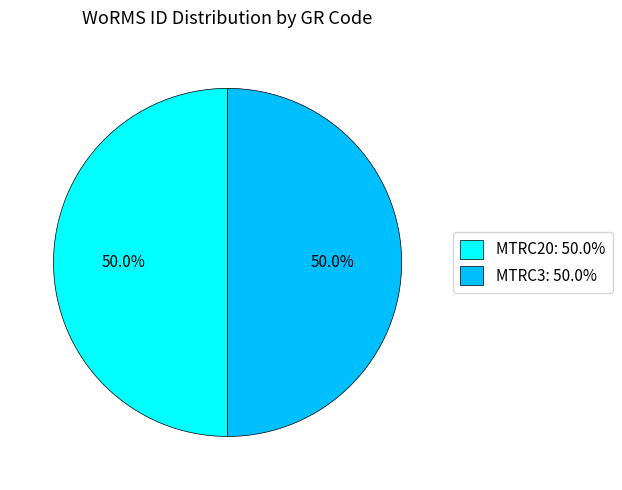

Approximately how many times larger is the value at MTRC20 compared to MTRC3?

1.0